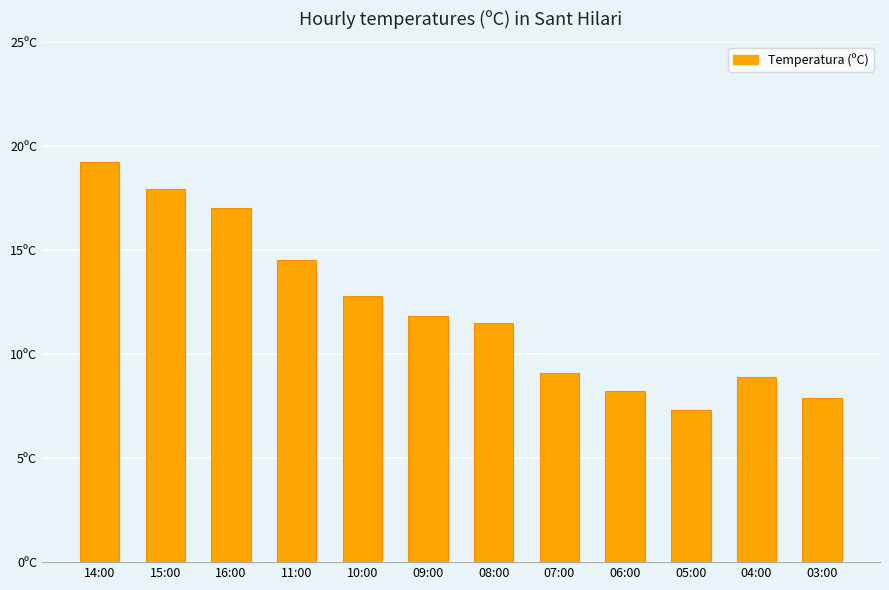

Which has a higher value, 08:00 or 09:00?

09:00